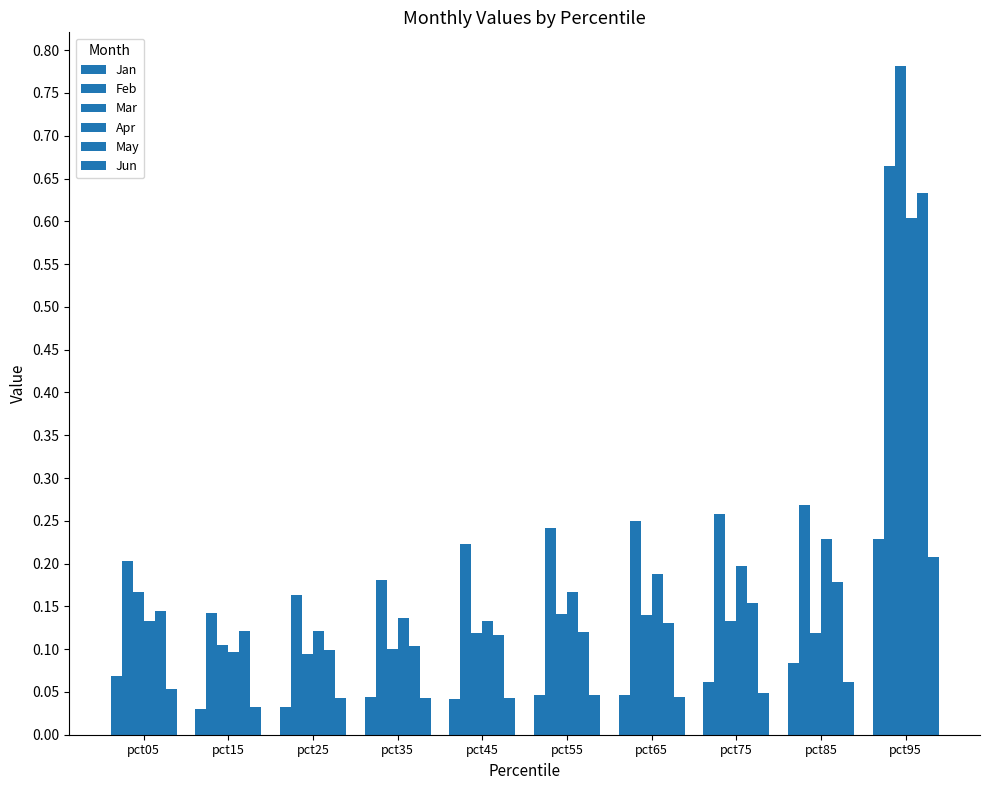

What is the value of the Apr bar at the 9th from the left?

0.2